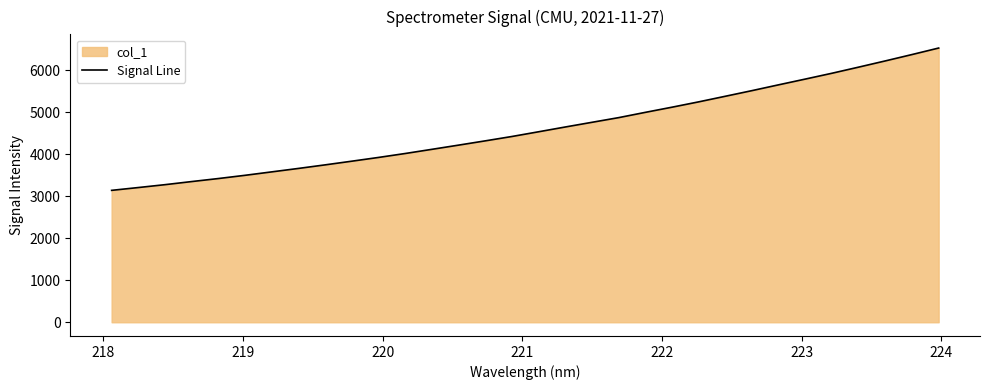

What is the difference between the maximum and minimum values?

3387.9